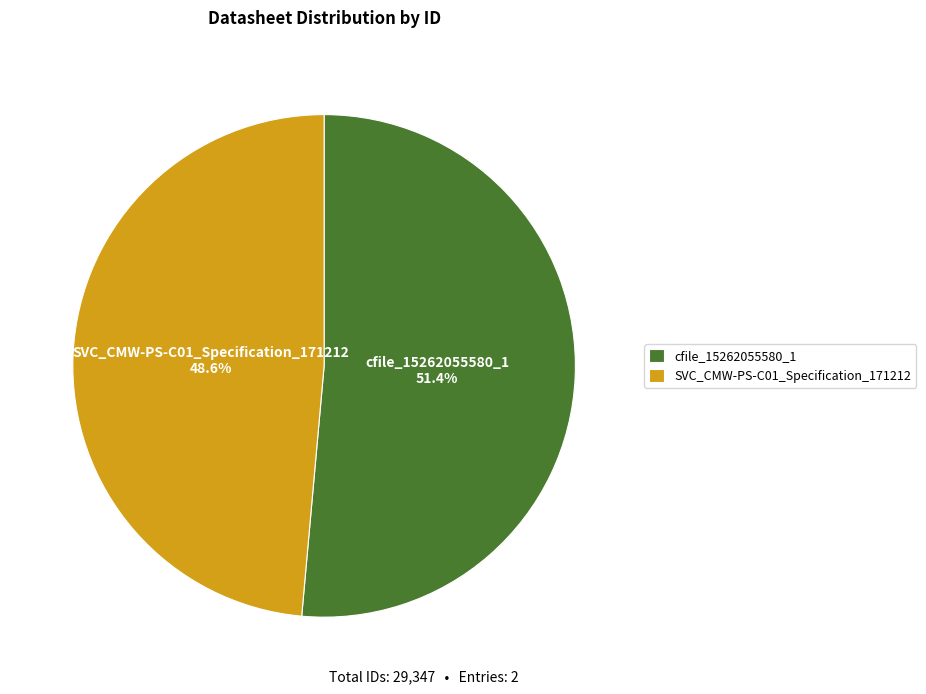

Combined, what portion of the pie is SVC_CMW-PS-C01_Specification_171212 and cfile_15262055580_1?

100.0%